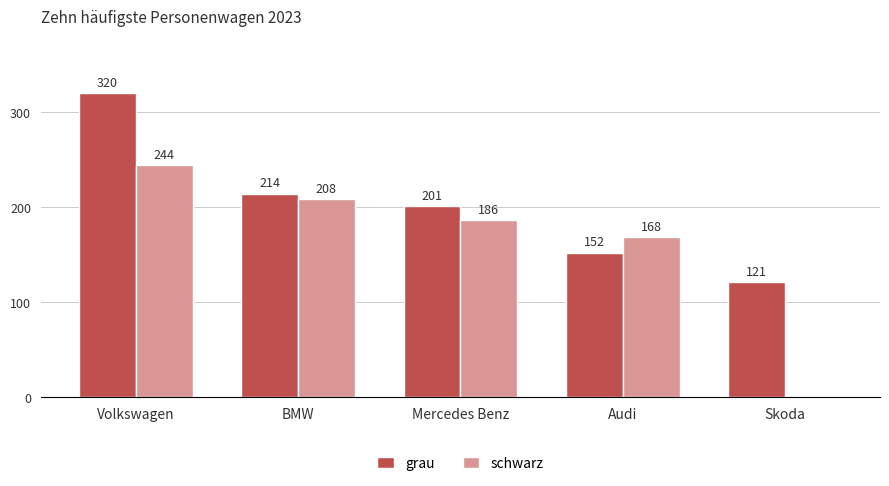

The value of schwarz at Skoda is 0. True or false?

True